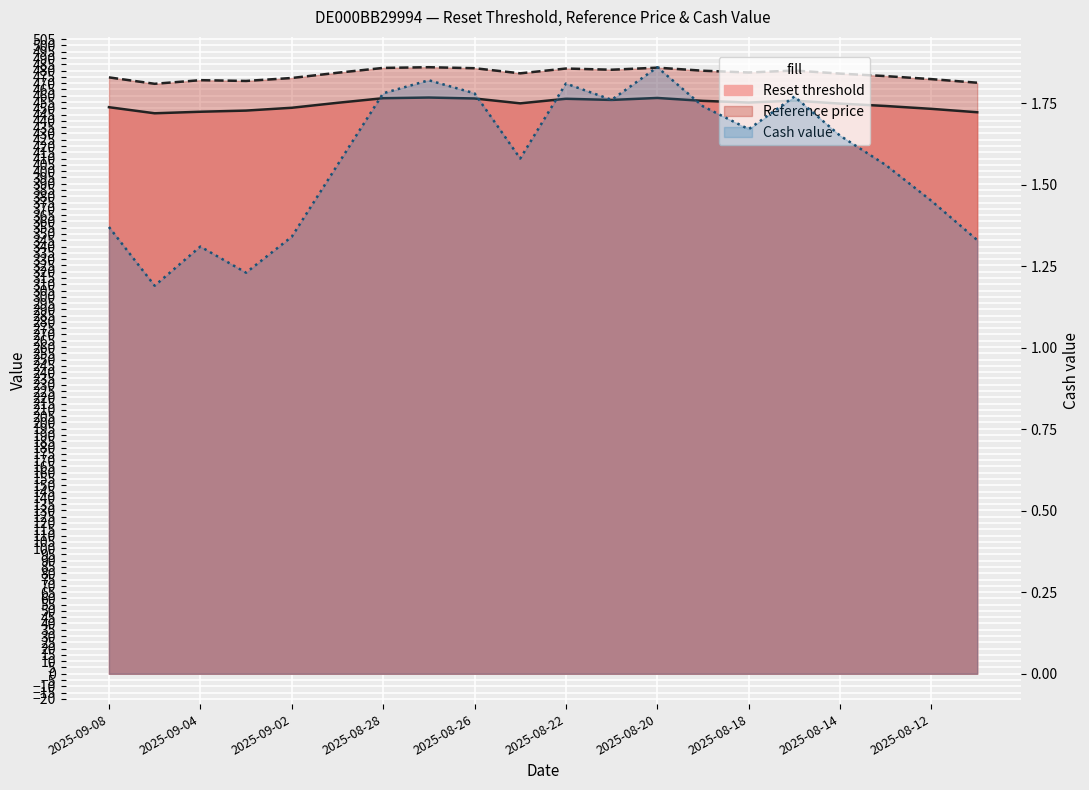

Which category has the lowest value in the Cash value series?

2025-09-05